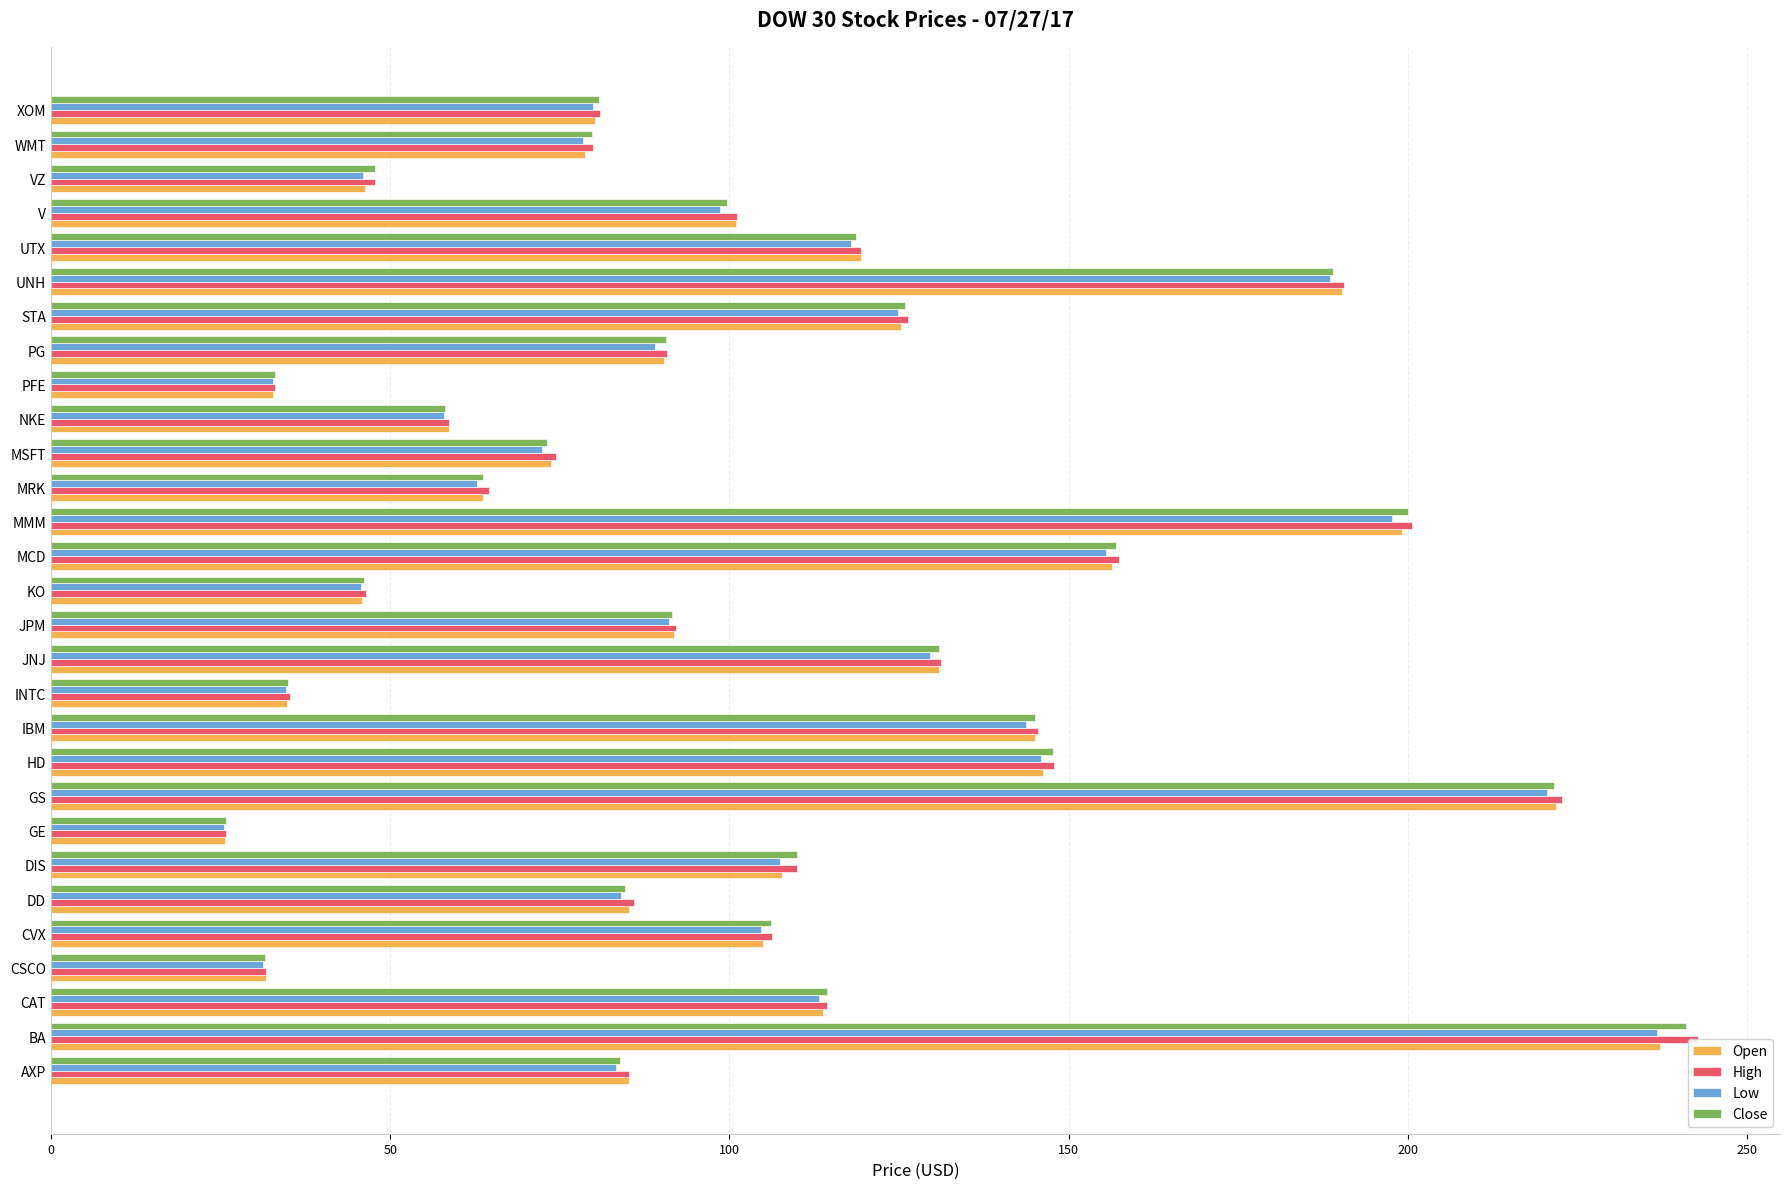

How many bars are there in total?

116